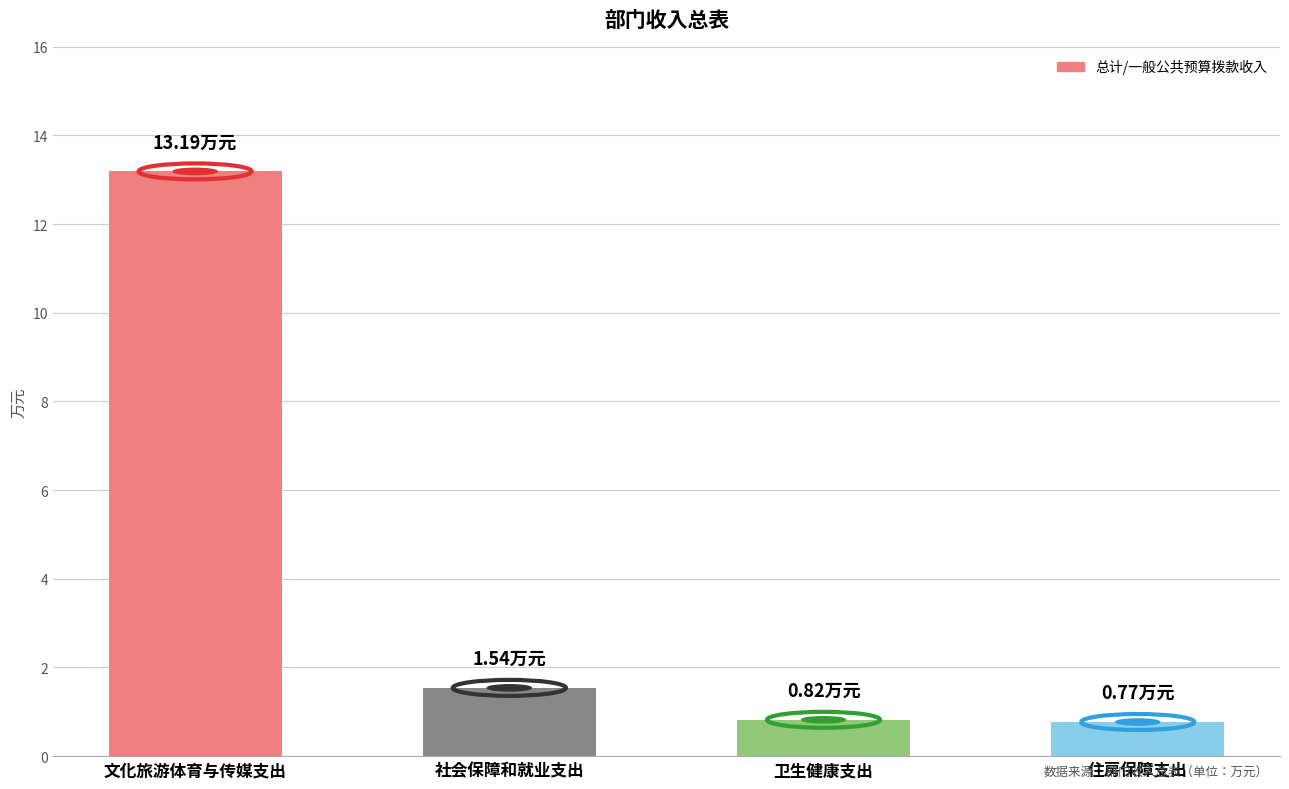

What is the label of the 1st bar from the left?

文化旅游体育与传媒支出